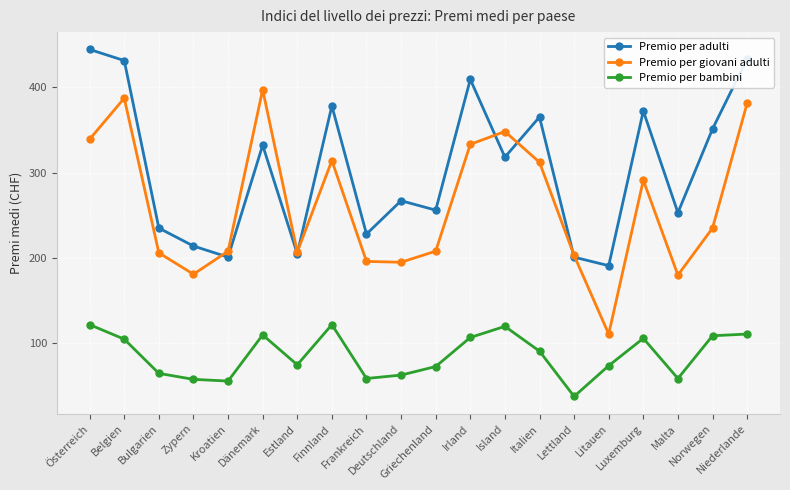

Which label corresponds to the smallest value in the chart?

Lettland